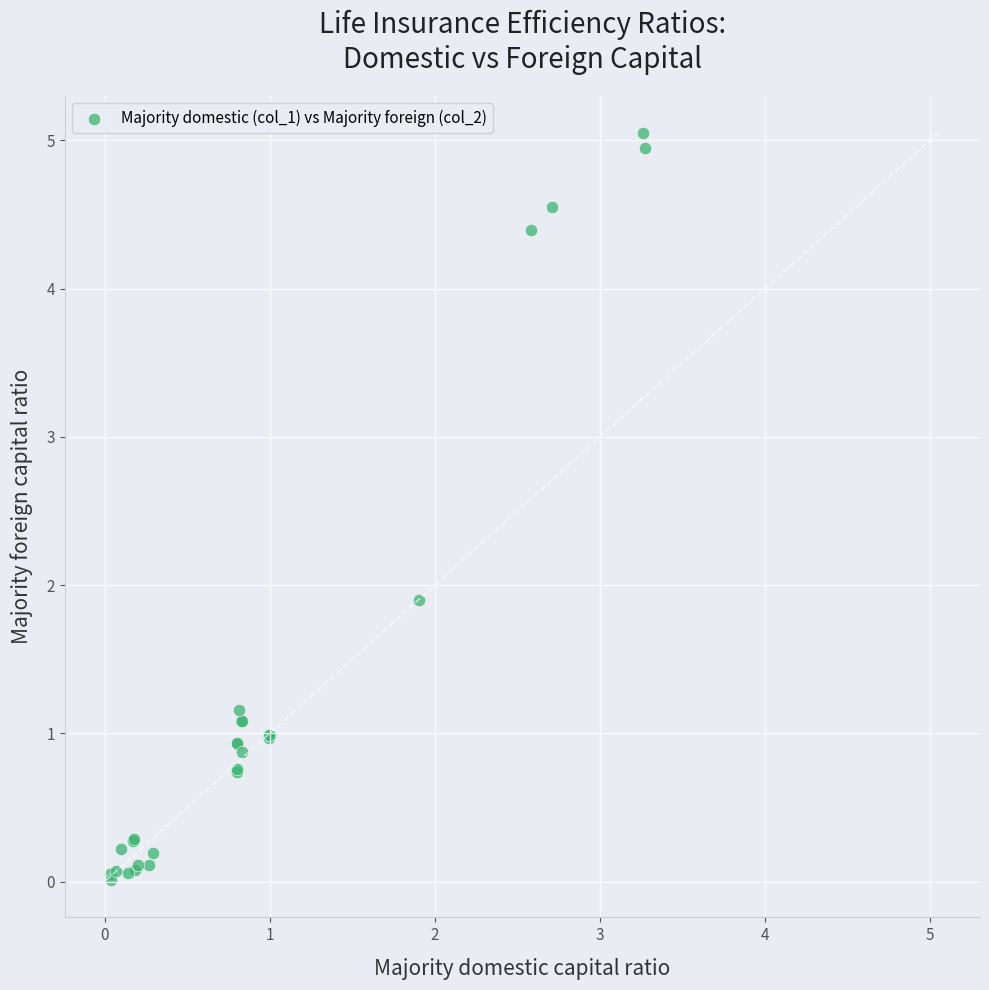

What Y value in the scatter plot is closest to 2?

1.9